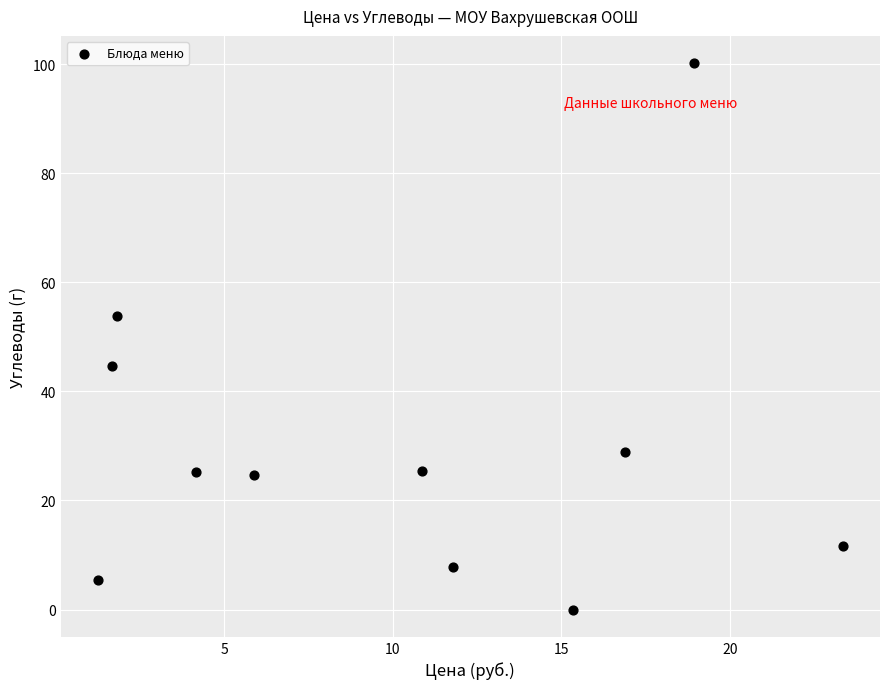

What is the average X value?

10.2